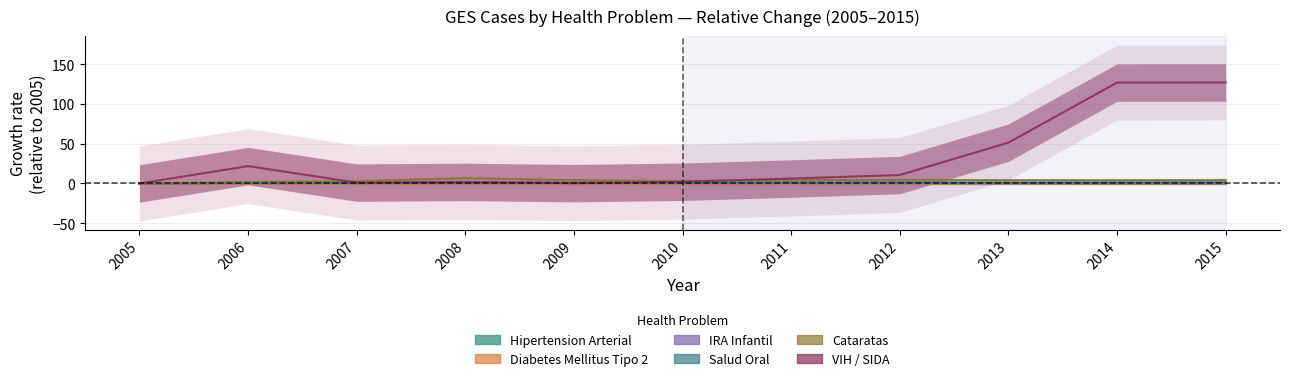

At which label does Cataratas reach its minimum?

2005